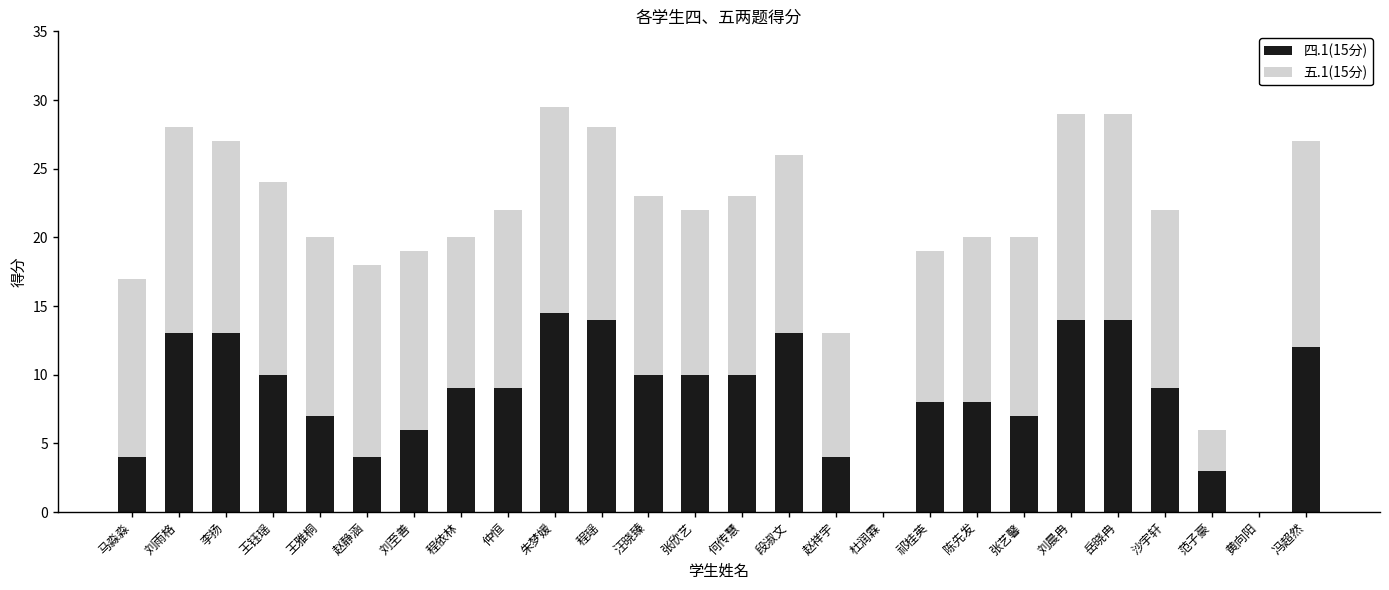

How many series are shown in this chart?

2